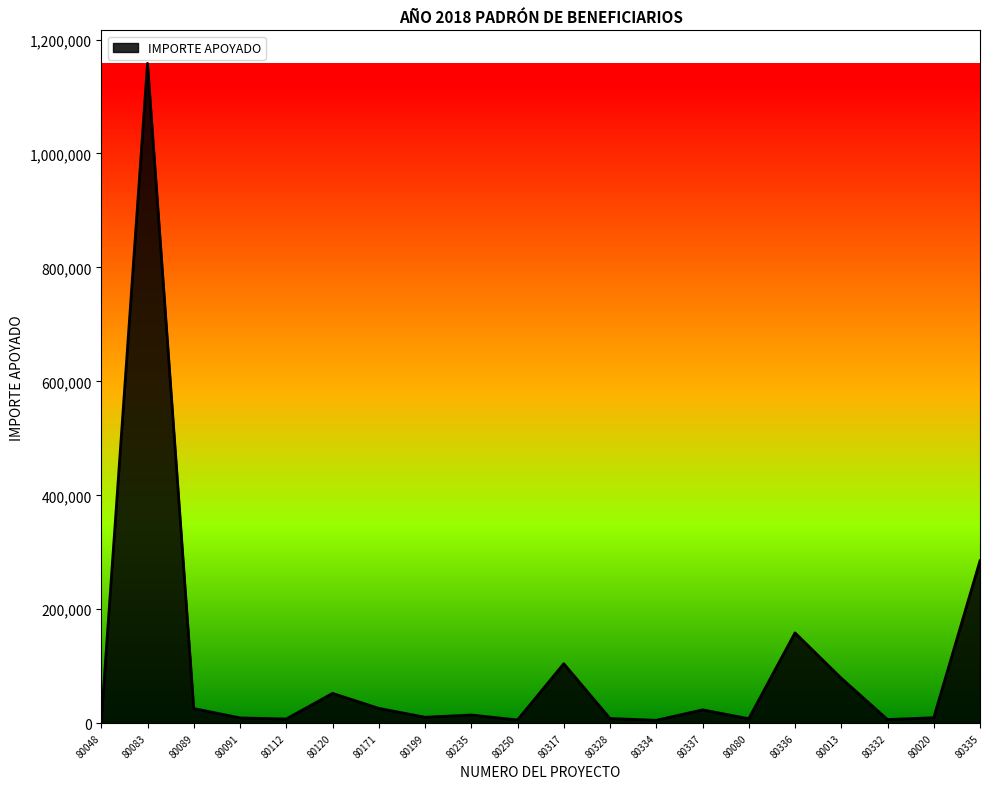

Where does the data first go above 14382?

80083